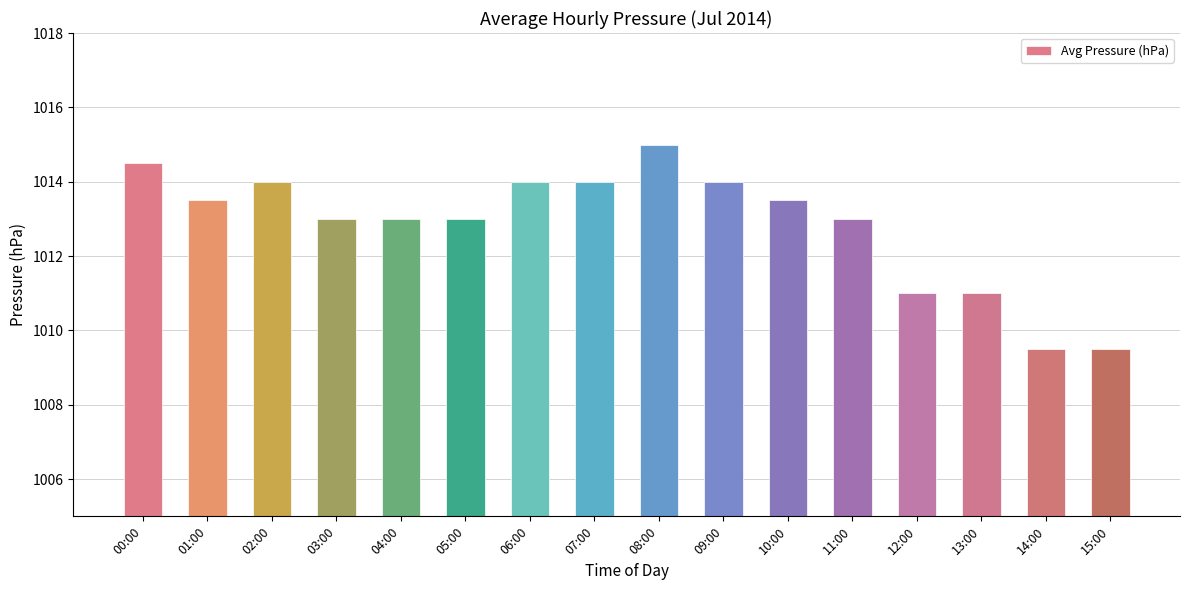

What is the value of the 10th bar from the left?

1014.0